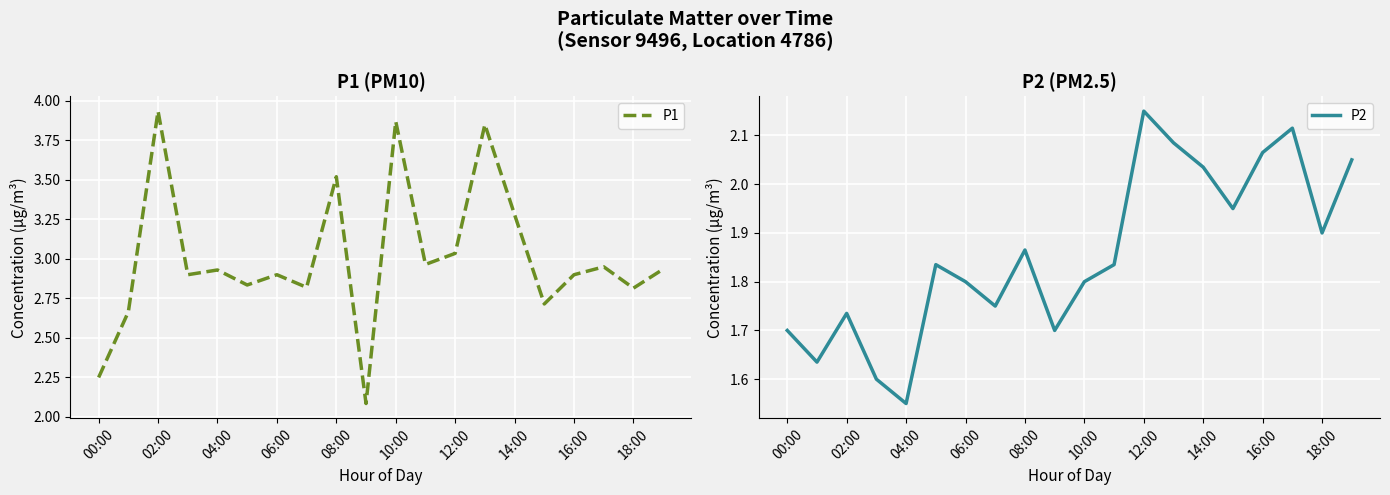

What is the value of the P2 point at the 10th from the left?

1.7